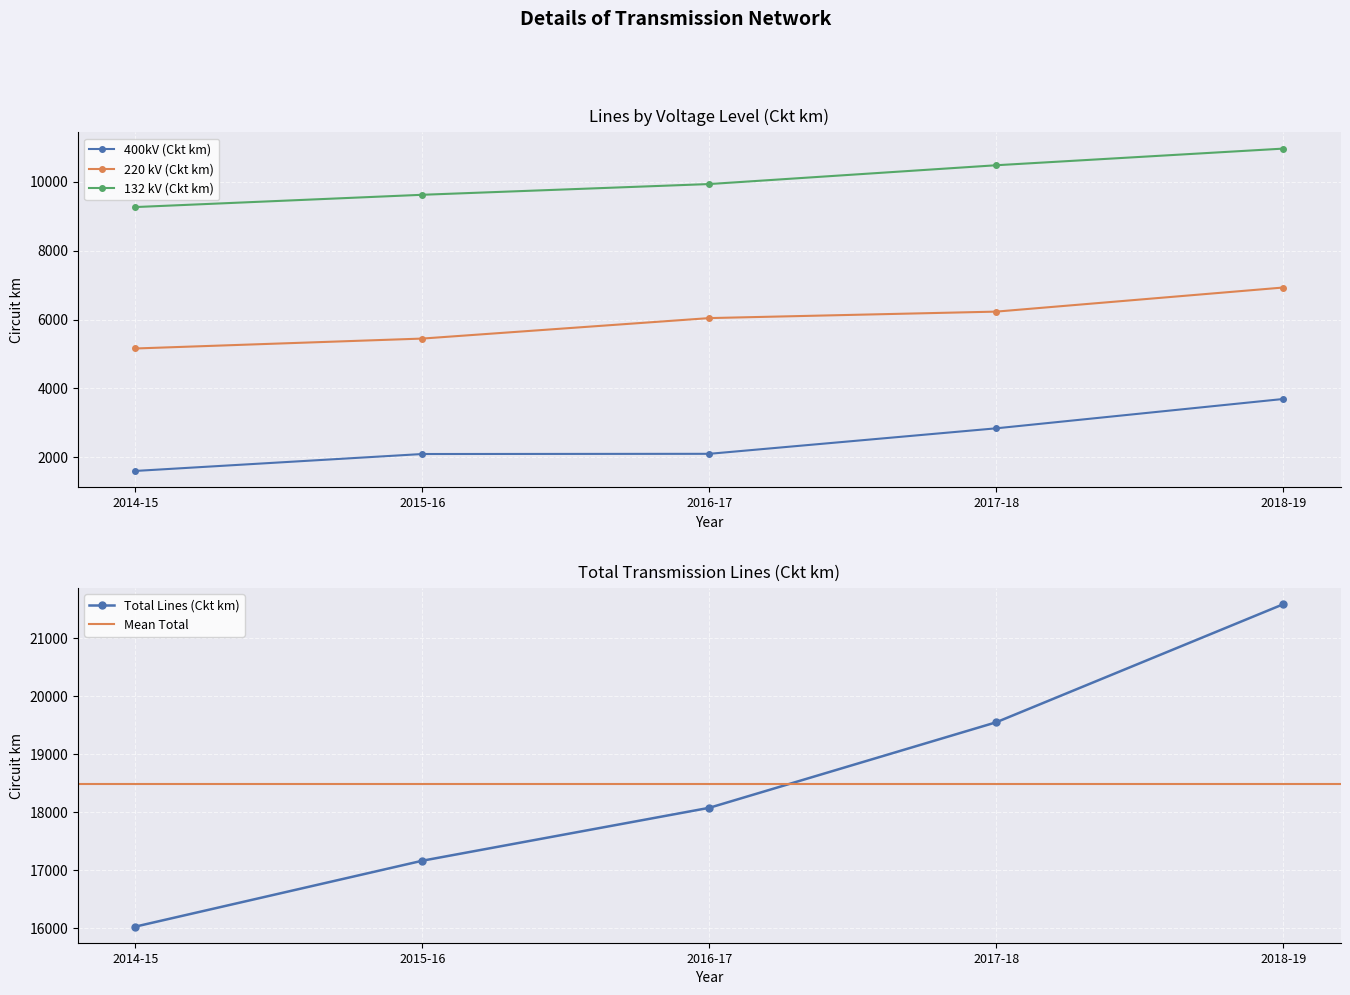

What is the minimum value for 400kV (Ckt km)?

1604.9